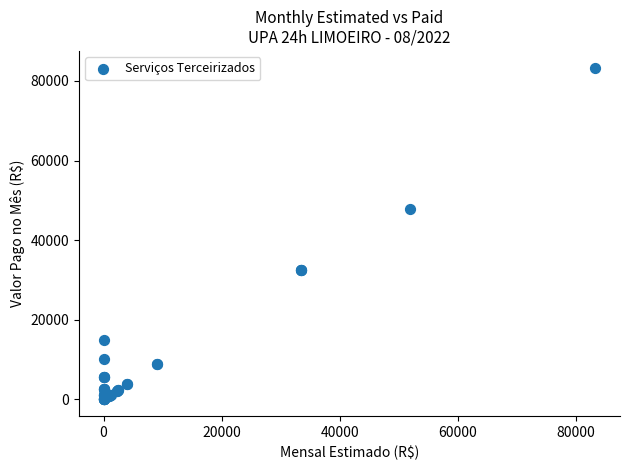

What Y value in the scatter plot is closest to 41681?

47875.5